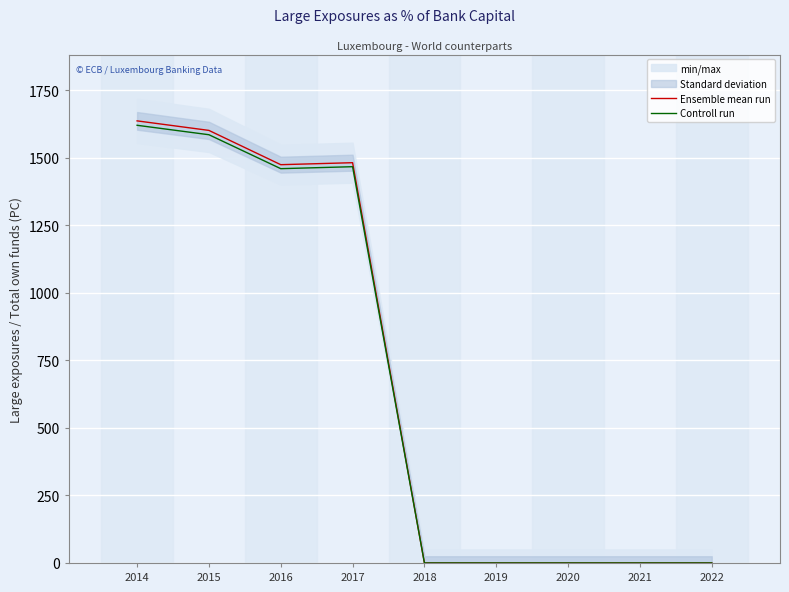

Is it true that Controll run equals -566.8 at 2022?

False